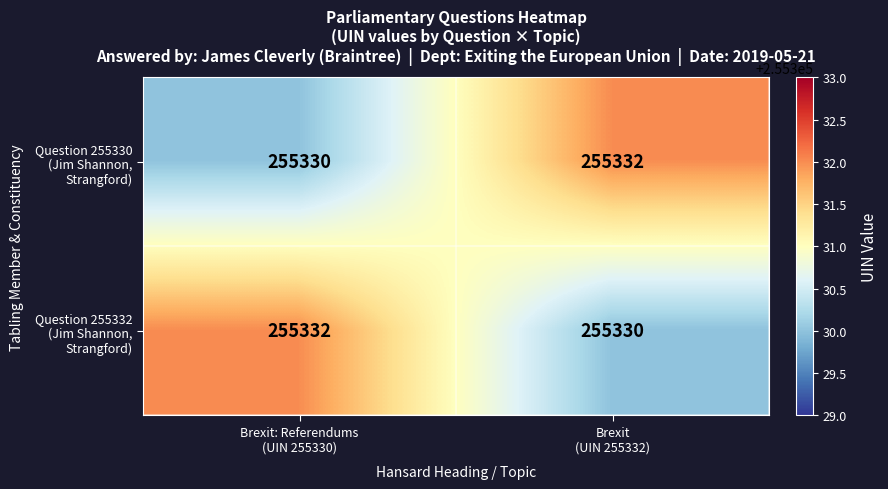

What is the smallest value displayed?

255330